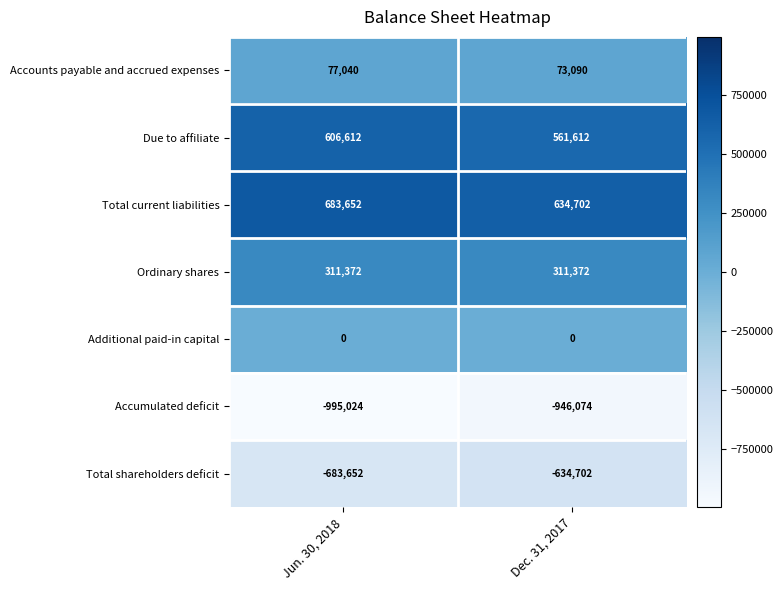

Rank the series at Dec. 31, 2017 from highest to lowest value.

Total current liabilities, Due to affiliate, Ordinary shares, Accounts payable and accrued expenses, Additional paid-in capital, Total shareholders deficit, Accumulated deficit